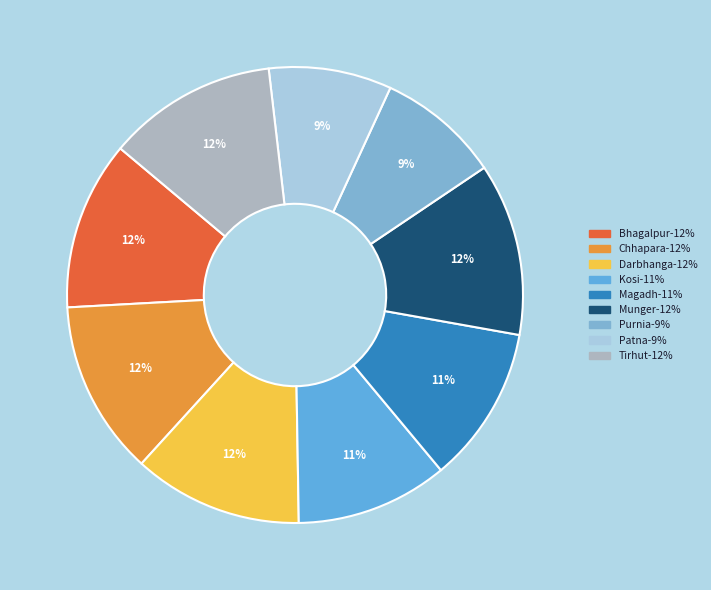

To the nearest percent, what is the difference between the Kosi and Bhagalpur slice percentages?

1%